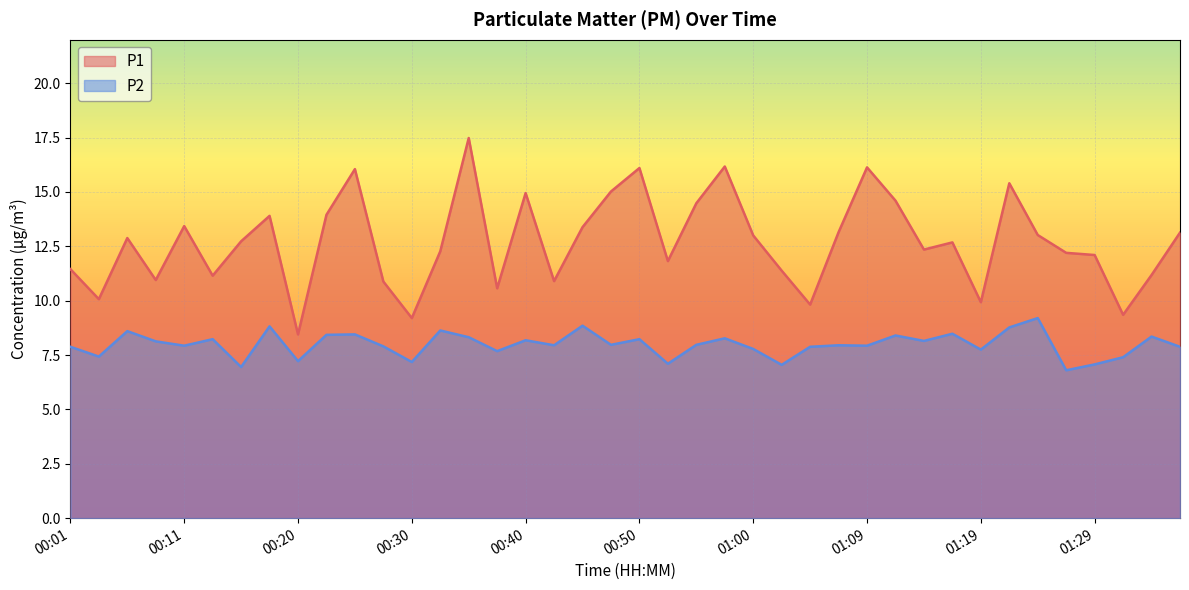

Rank the categories by P2 value from lowest to highest.

01:26, 00:16, 01:02, 01:29, 00:52, 00:30, 00:20, 01:31, 00:03, 00:38, 01:19, 01:00, 00:01, 01:05, 01:36, 00:28, 00:11, 01:09, 00:43, 01:07, 00:47, 00:55, 00:08, 01:14, 00:40, 00:13, 00:50, 00:57, 00:35, 01:34, 01:12, 00:23, 00:25, 01:17, 00:06, 00:33, 01:22, 00:18, 00:45, 01:24